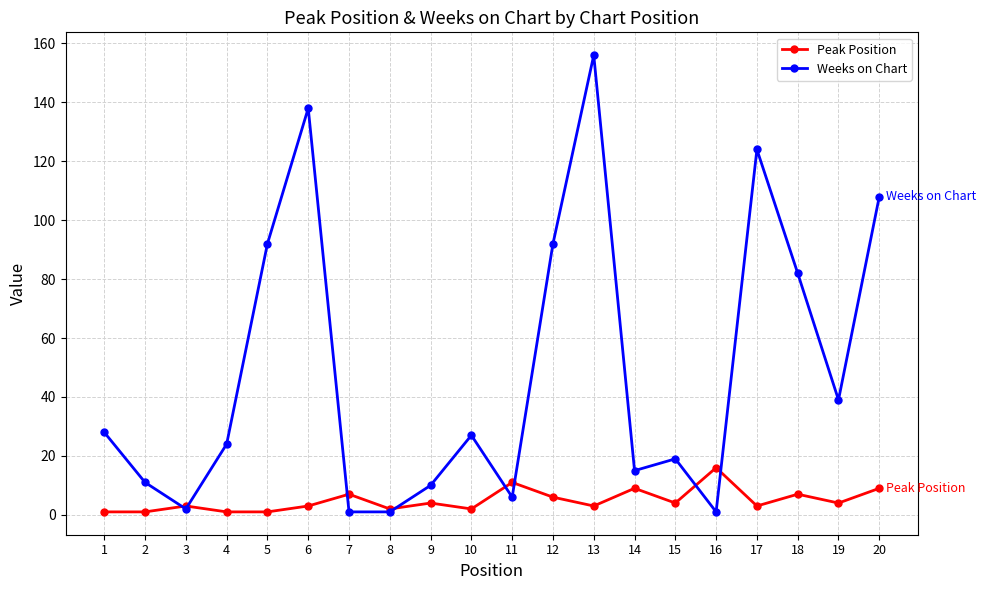

At which label does Weeks on Chart reach its peak?

13